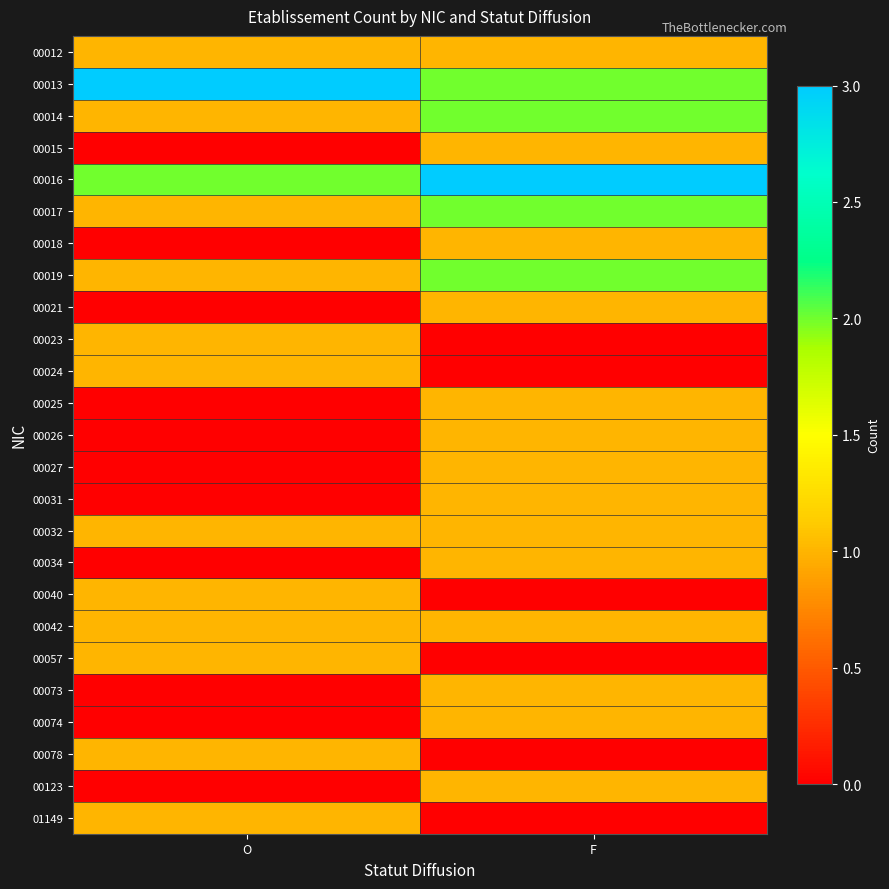

What is the total value across all series at O?

17